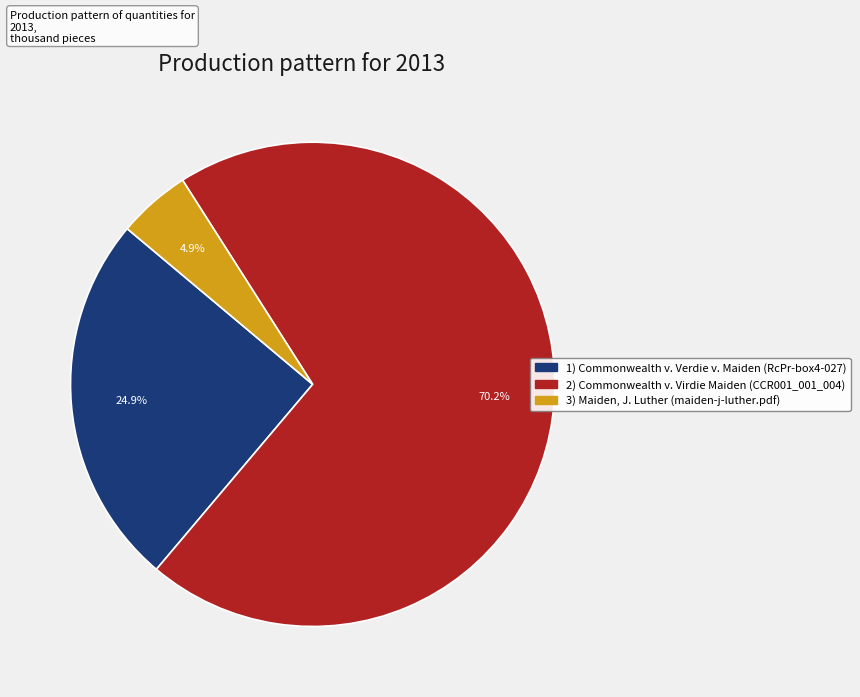

Is there any slice that represents more than half of the pie?

Yes